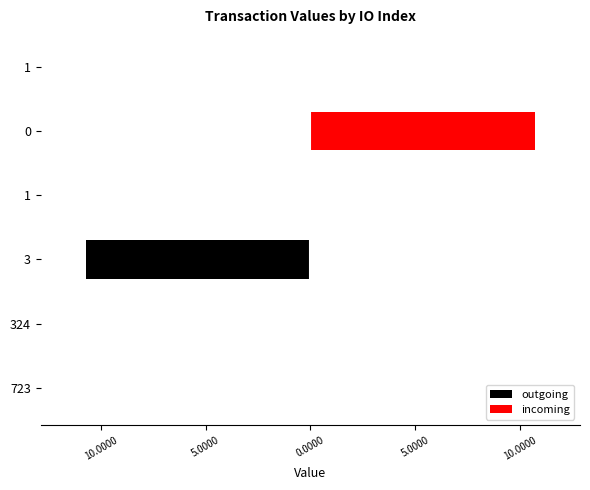

What are all the series names shown in the legend?

outgoing, incoming